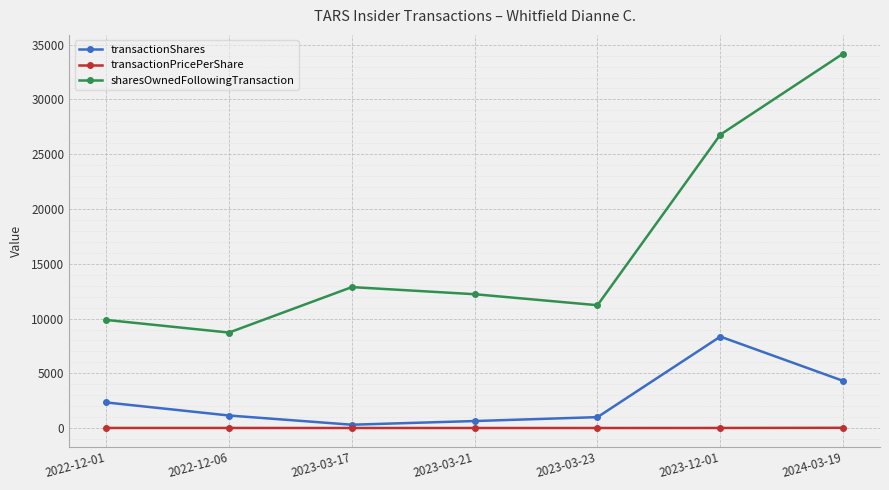

What is the maximum value shown in the chart?

34181.0